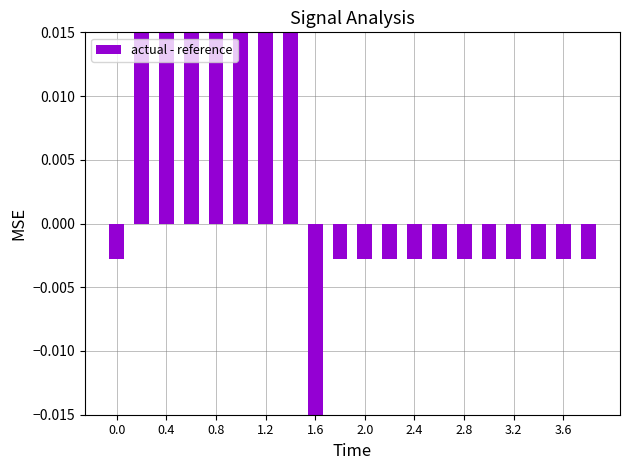

What is the smallest value displayed?

-125.0